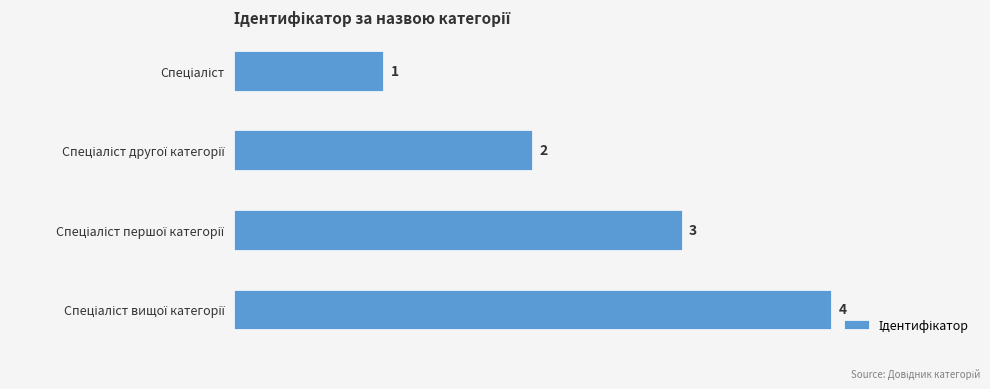

What is the greatest value displayed?

4